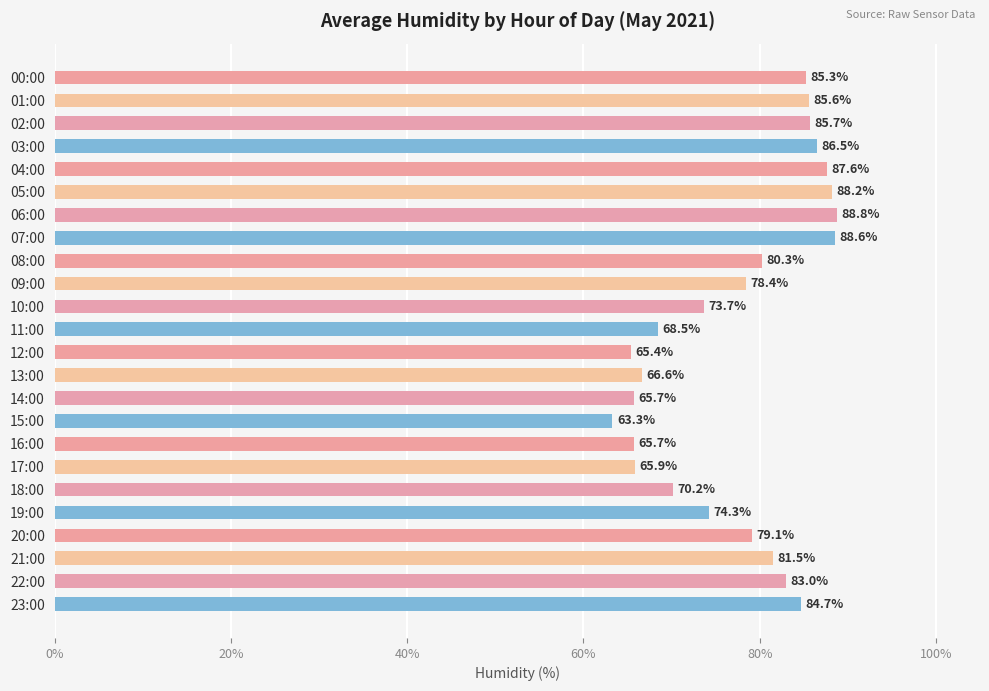

Reading top to bottom, what are all the values shown in this chart?

00:00=85.3	01:00=85.6	02:00=85.7	03:00=86.5	04:00=87.6	05:00=88.2	06:00=88.8	07:00=88.6	08:00=80.3	09:00=78.4	10:00=73.7	11:00=68.5	12:00=65.4	13:00=66.6	14:00=65.7	15:00=63.3	16:00=65.7	17:00=65.9	18:00=70.2	19:00=74.3	20:00=79.1	21:00=81.5	22:00=83.0	23:00=84.7